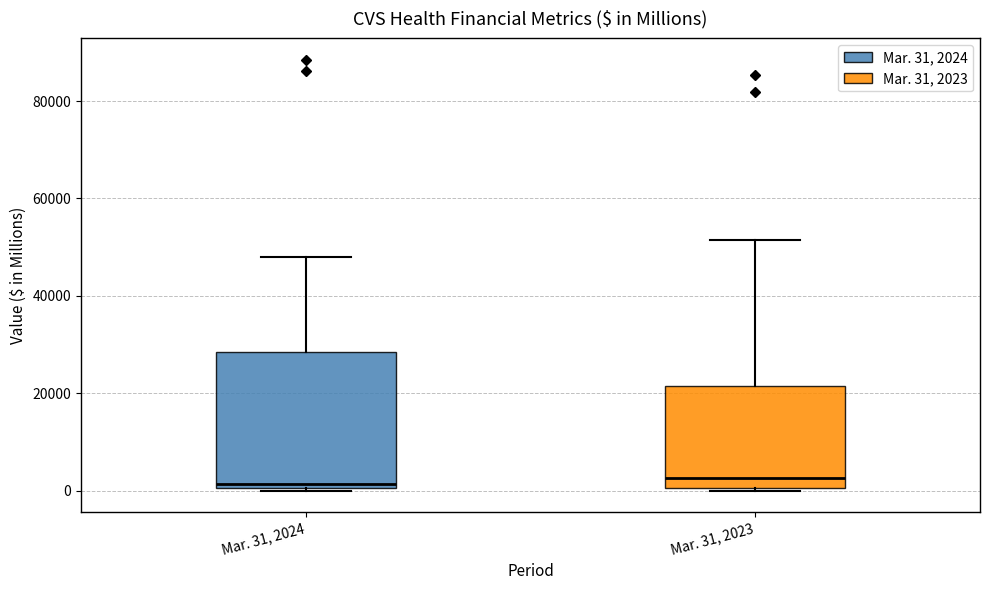

Reading left to right, transcribe this box plot: for each box, give where its median line is, the range the box spans, and where its two whiskers end, as read against the y-axis. The values are not printed on the chart, so give them approximately, as read against the axis.

Mar. 31, 2024: median 2000, box 0 to 28000, whiskers 0 to 48000
Mar. 31, 2023: median 2000, box 0 to 22000, whiskers 0 to 52000